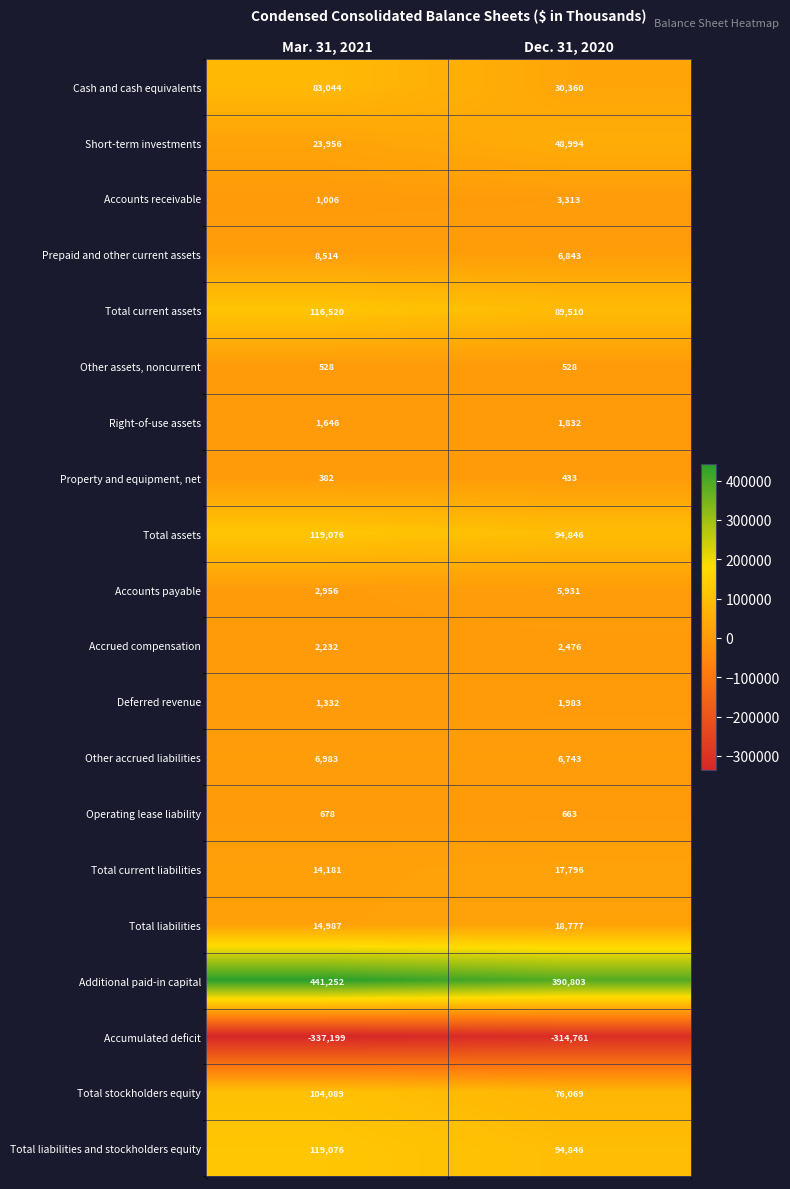

At how many categories does at least one series exceed 354888?

2